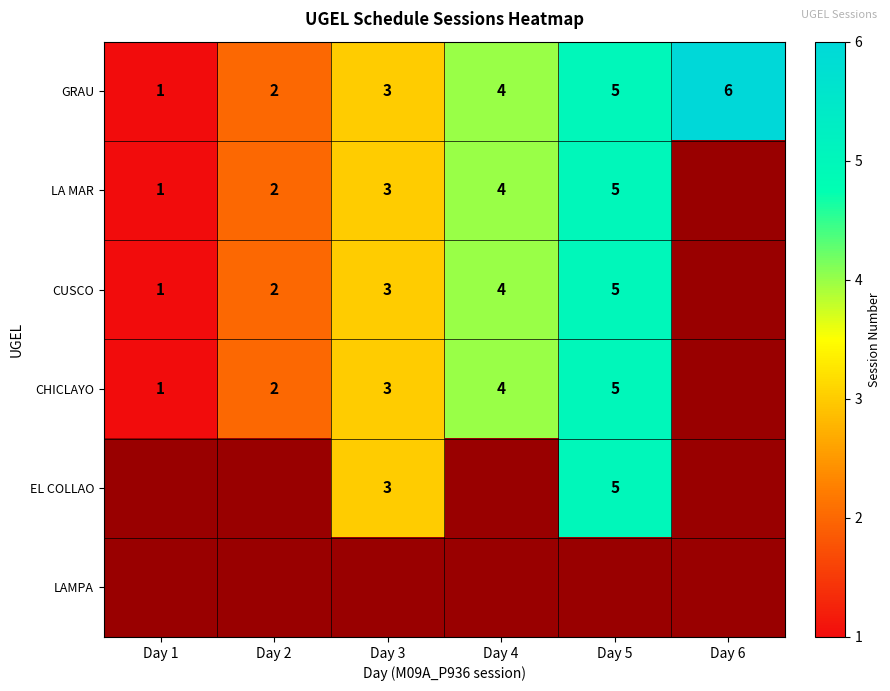

How many categories are shown in the chart?

6